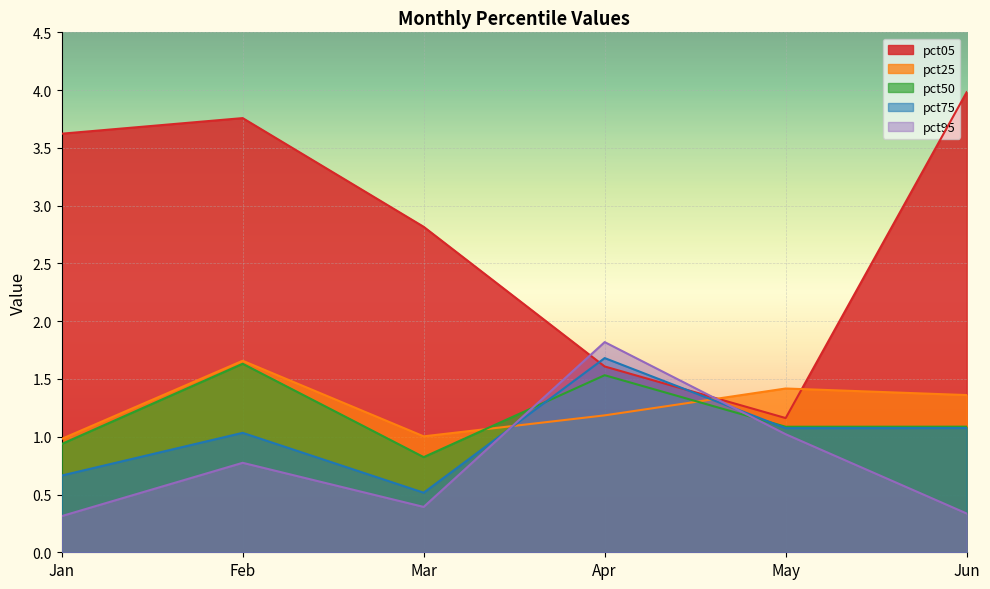

How many lines are shown in the chart?

5